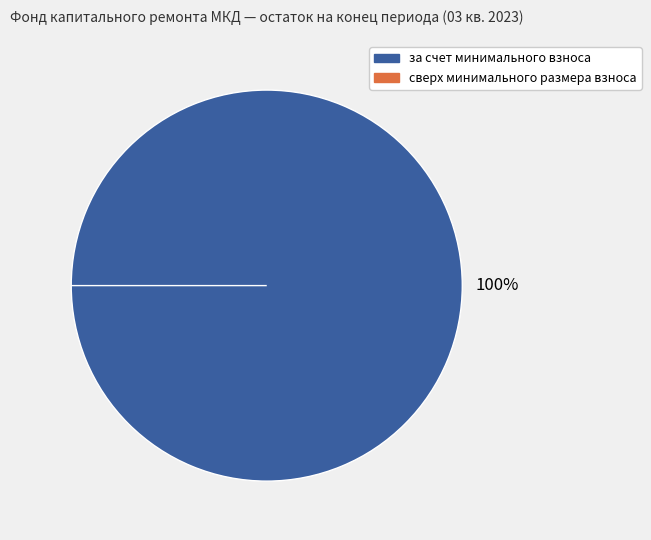

Rank the categories by value from highest to lowest.

за счет минимального взноса, сверх минимального размера взноса